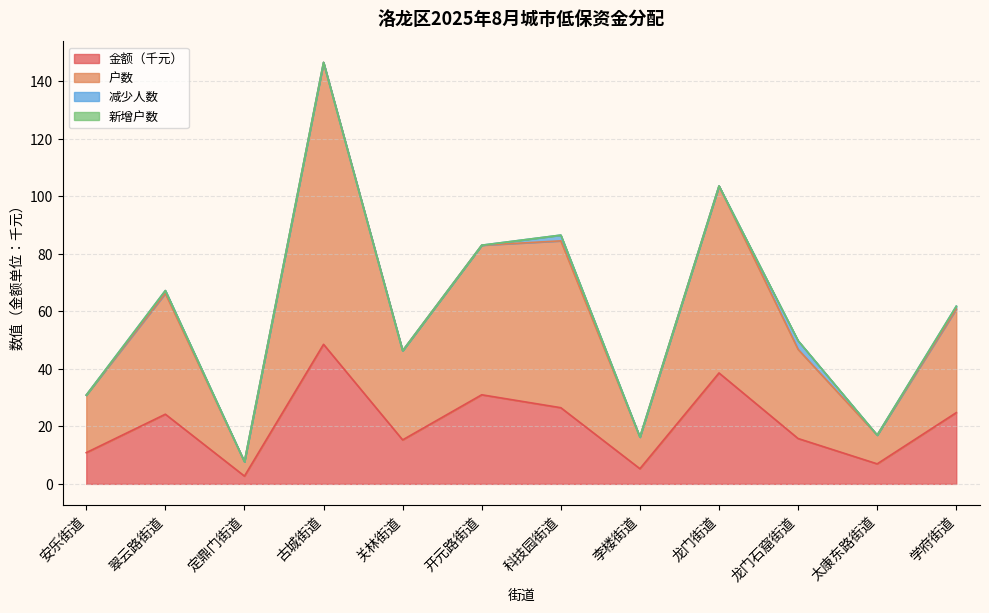

At which label does 金额（千元） reach its peak?

古城街道